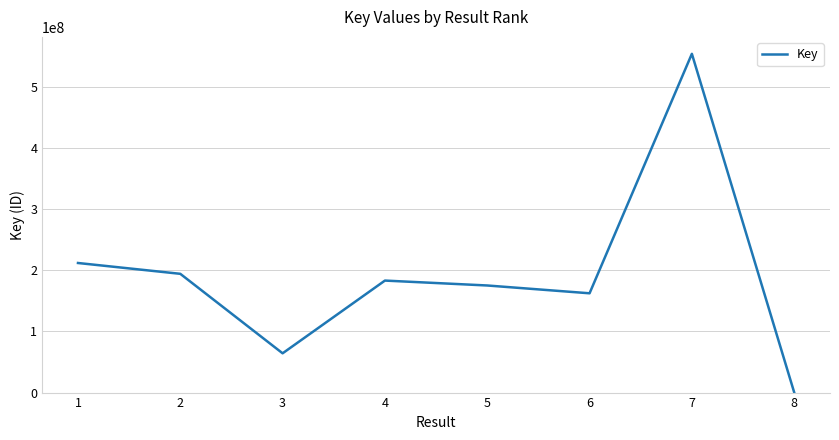

What is the difference between the second highest and minimum values?

211661436